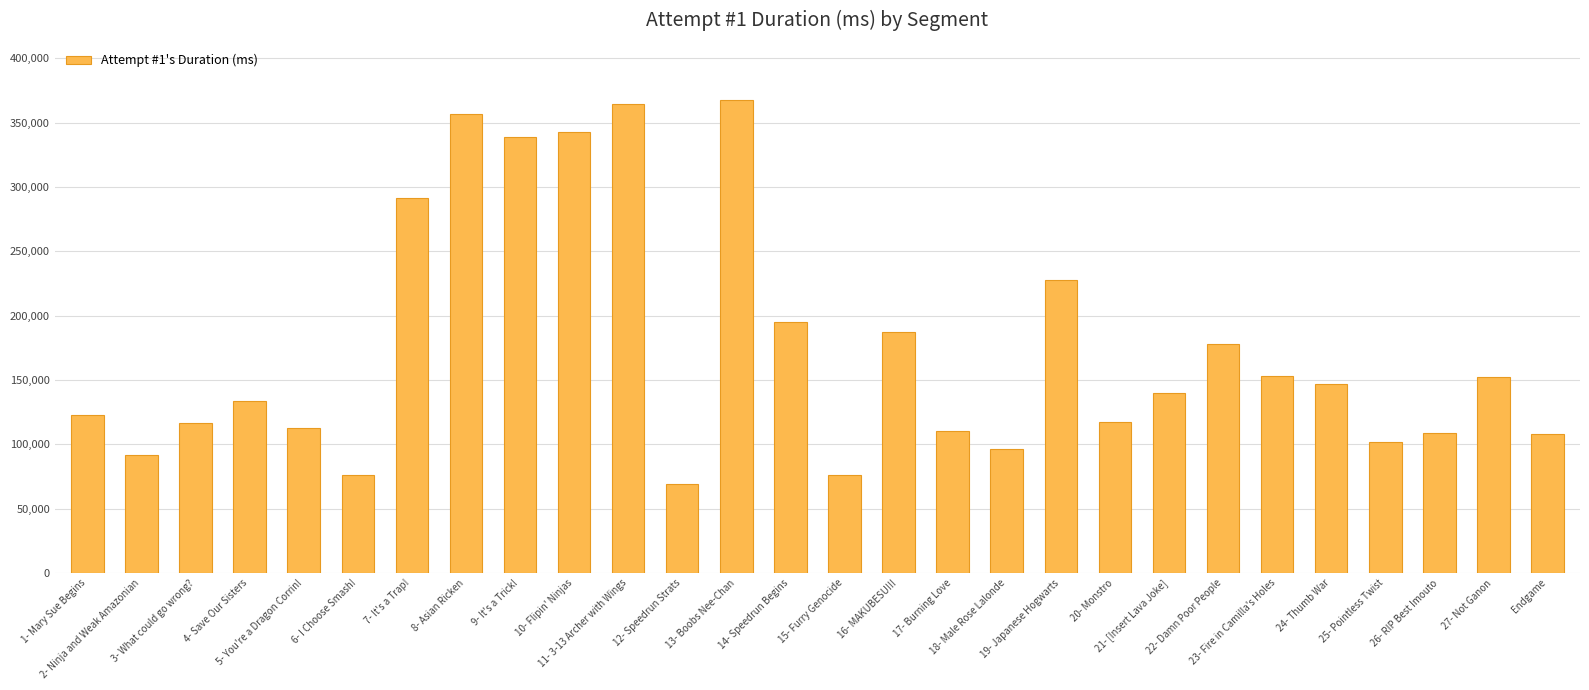

The value at Endgame is 107871. True or false?

True